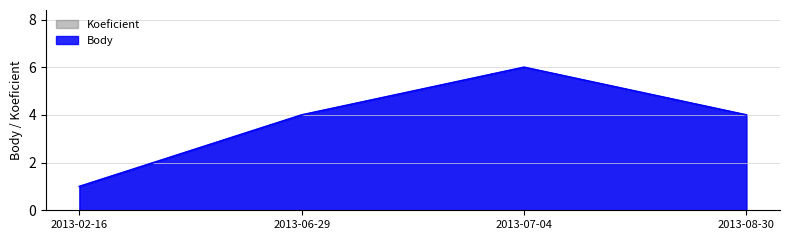

Between 2013-02-16 and 2013-07-04, which series saw the biggest shift?

Koeficient